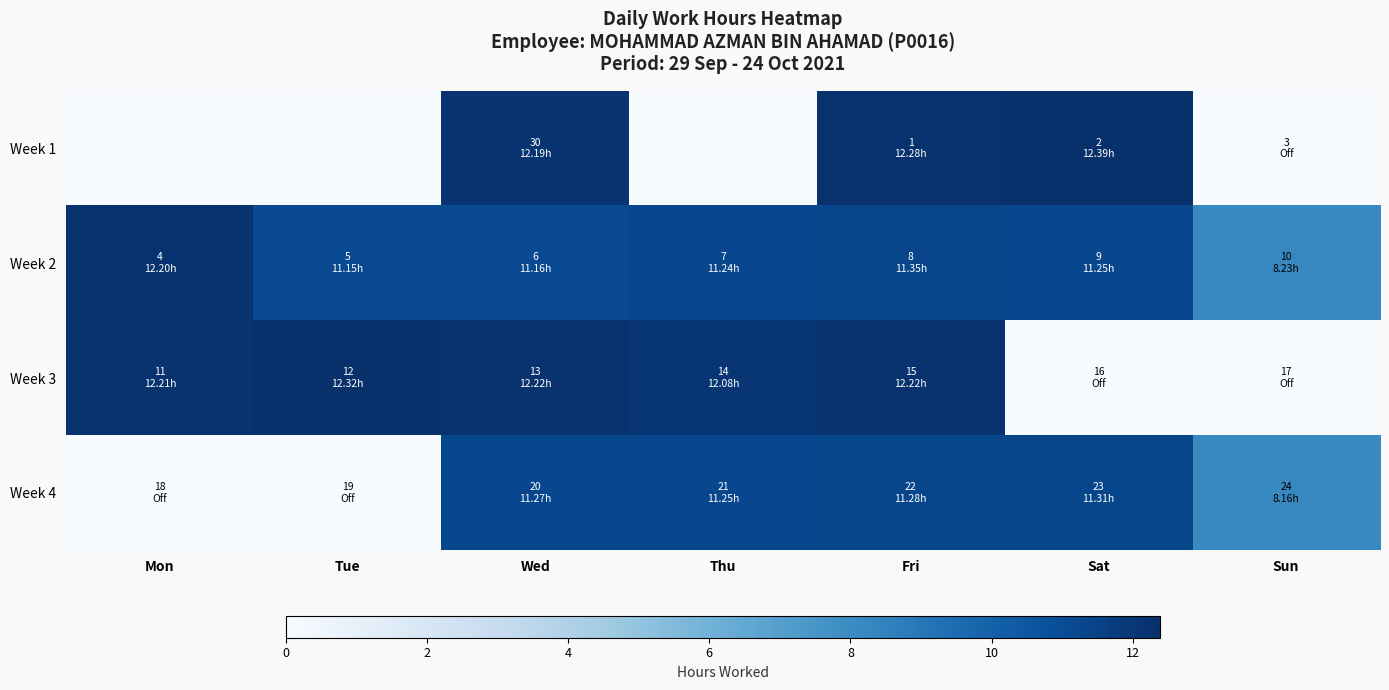

Which has a higher value, Sat or Thu?

Sat